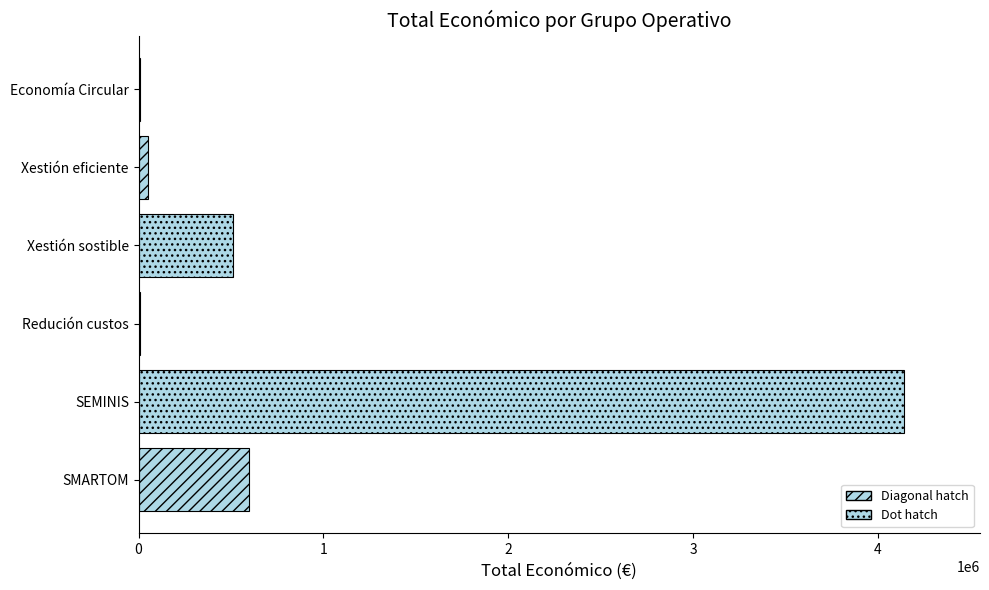

What is the greatest value displayed?

4139393